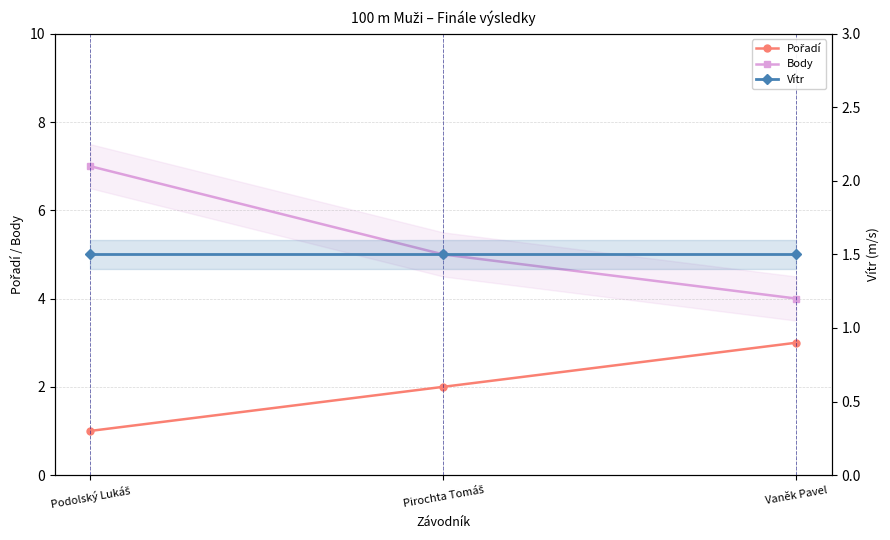

What is the label of the 2nd point from the left?

Pirochta Tomáš